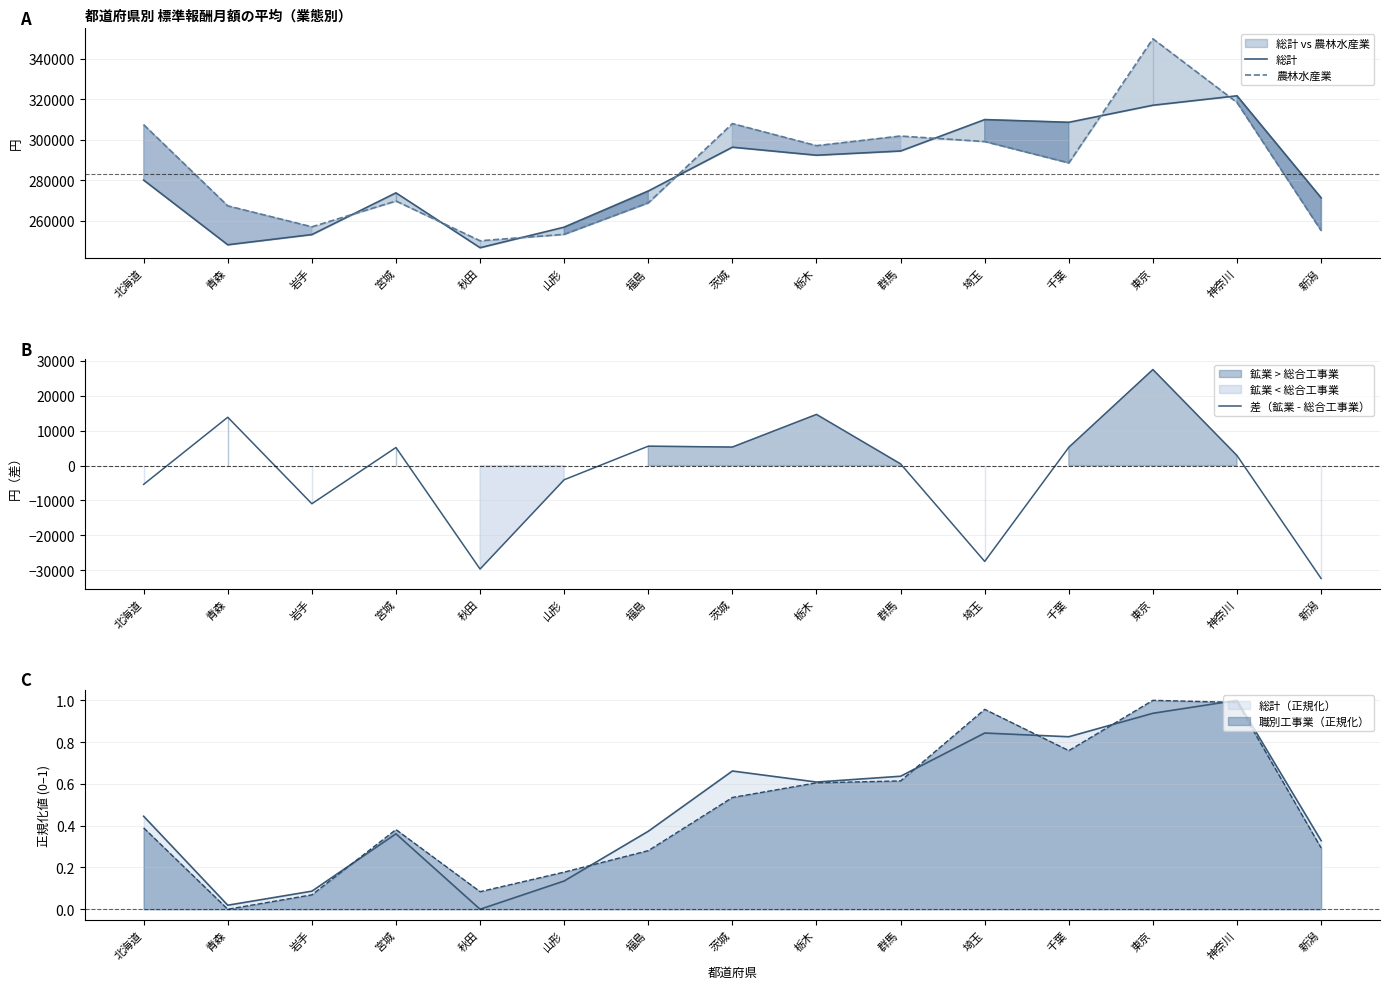

What is the value of the 農林水産業 point at the 11th from the left?

299123.3